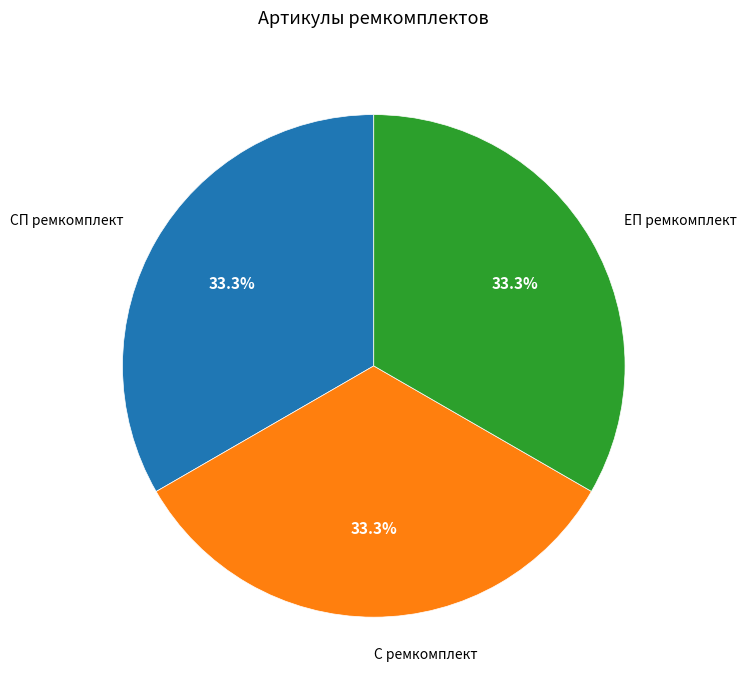

Does any single category account for the majority?

No